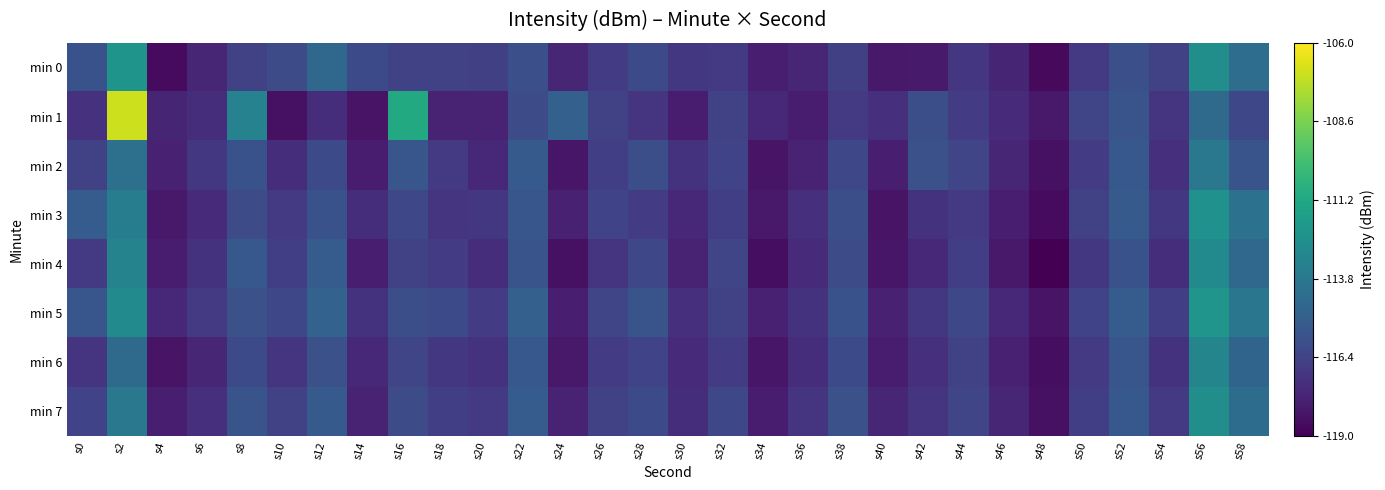

Which series has the largest total across all categories?

min 5